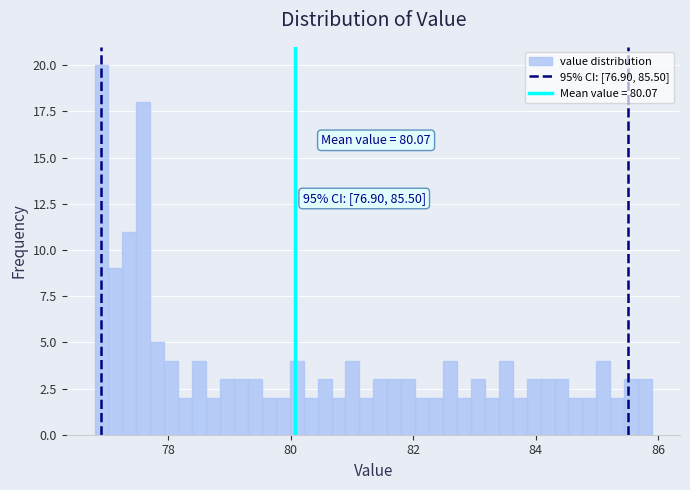

Read against the x-axis, roughly where is the centre of the tallest bar?

77.0